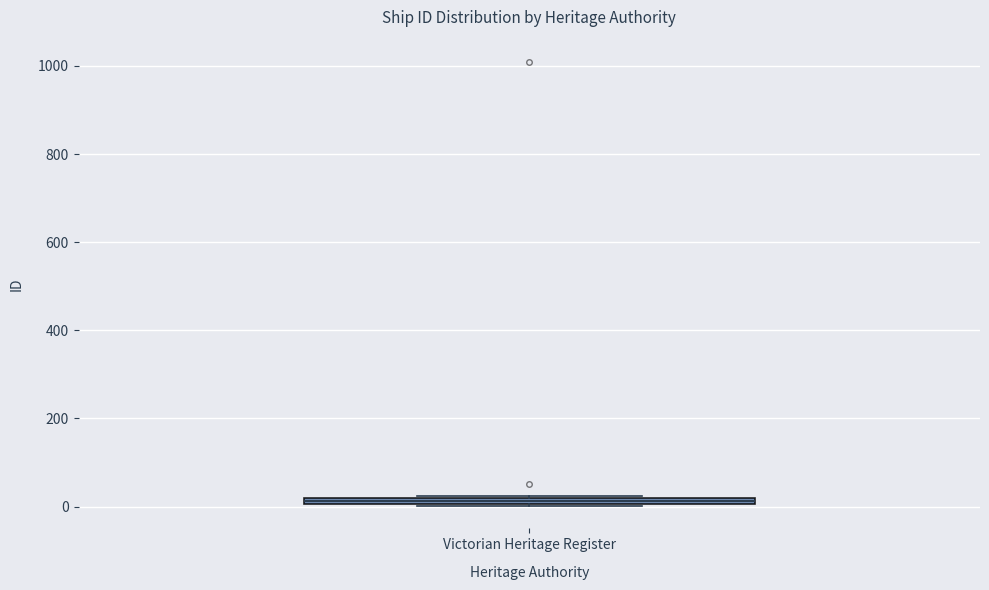

Where is the lower edge of the box for Victorian Heritage Register on the y-axis? The values are not printed on the chart, so give them approximately, as read against the axis.

0